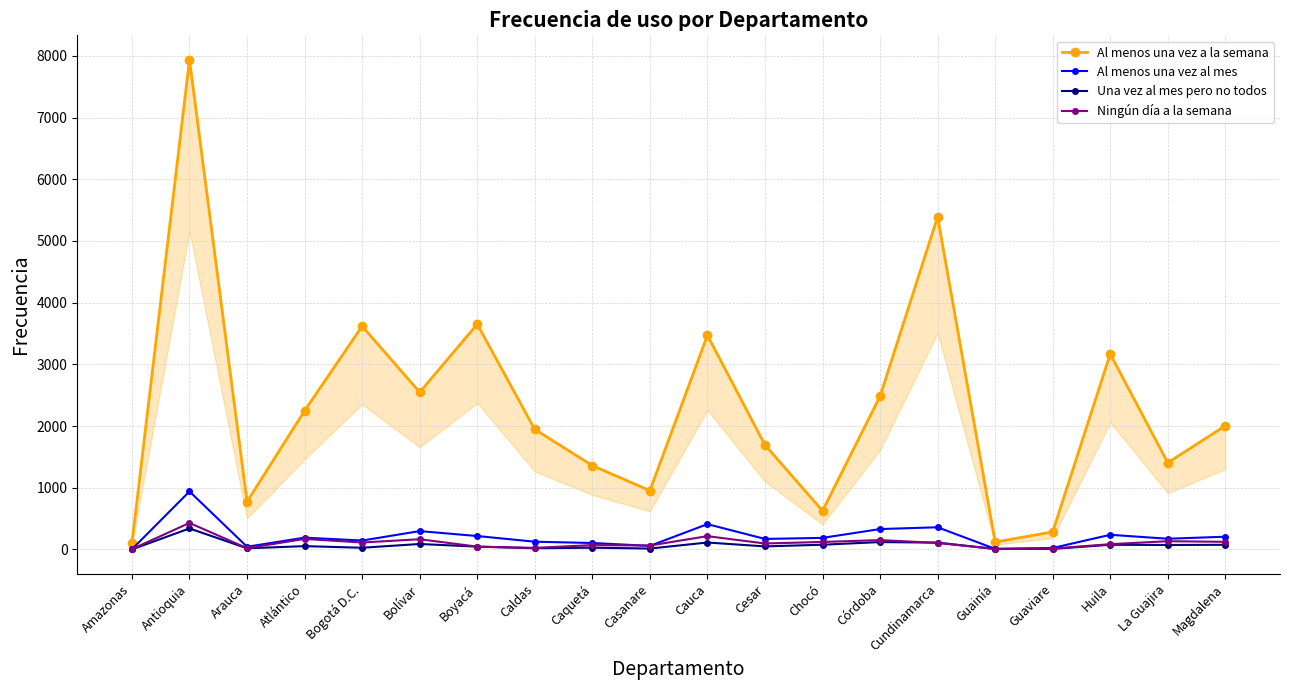

At which category does Al menos una vez al mes reach its first local valley?

Arauca